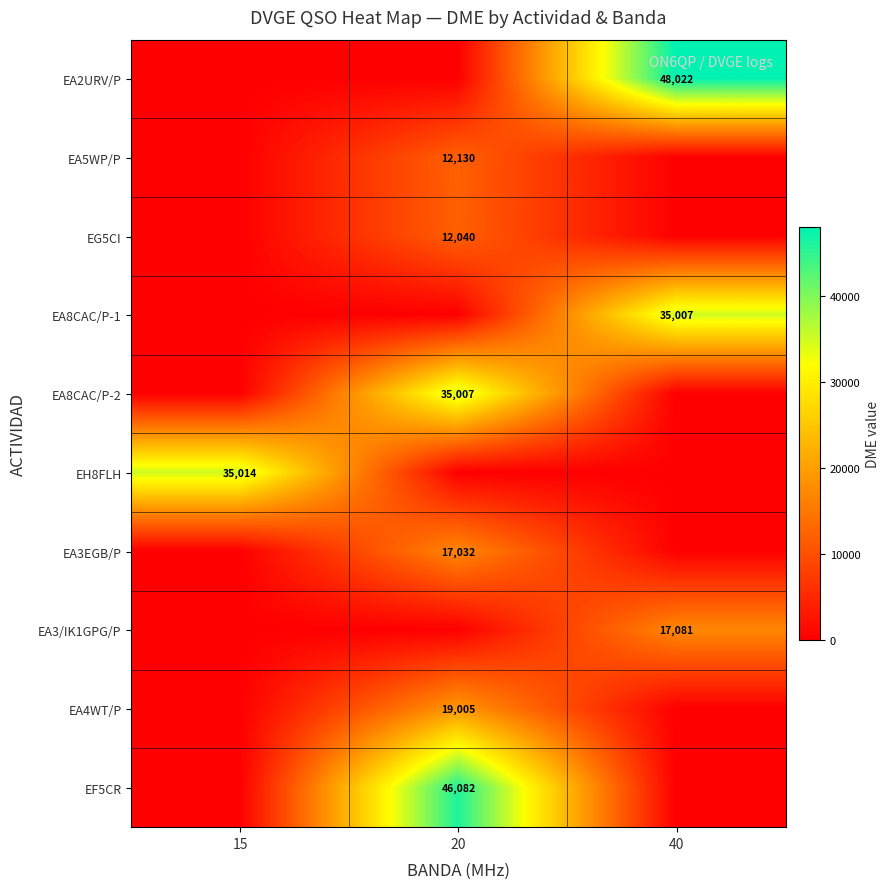

The value of EA8CAC/P-1 at 40 is 10698. True or false?

False